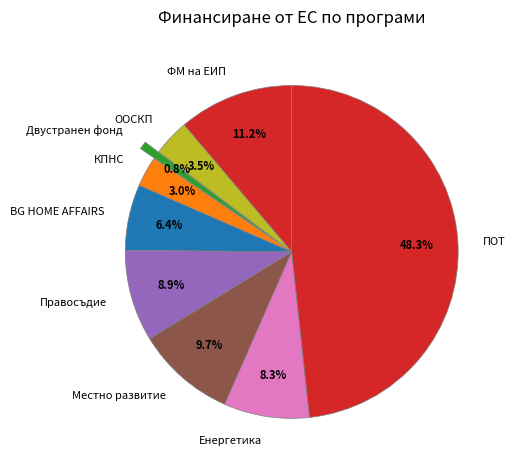

What percentage is NOT represented by ООСКП?

96.5%